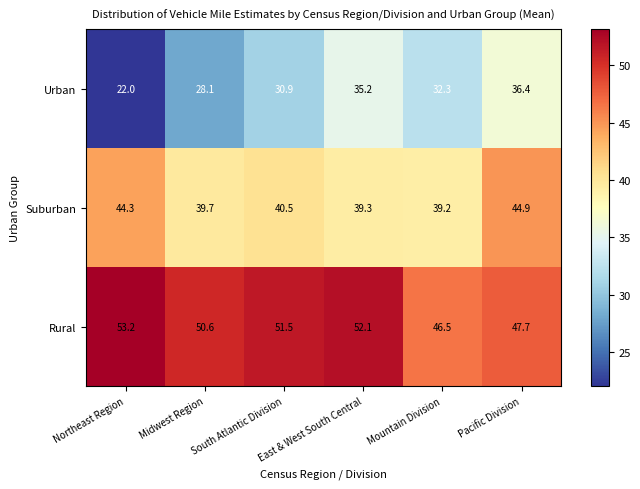

Is it true that Suburban equals 40.5 at South Atlantic Division?

True